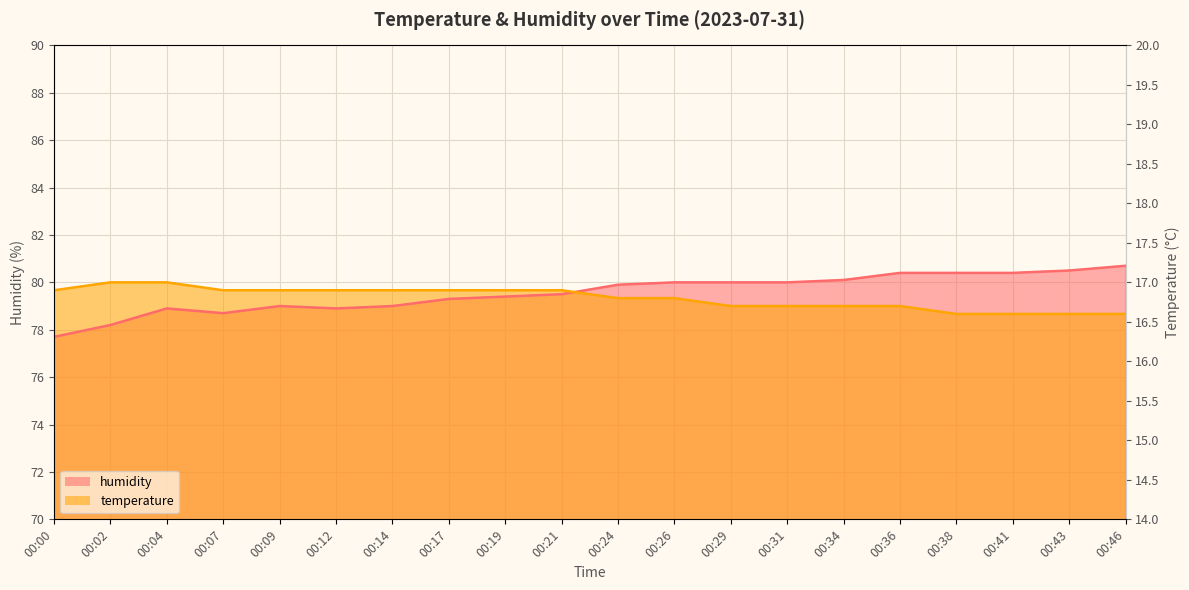

How many series are shown in this chart?

2